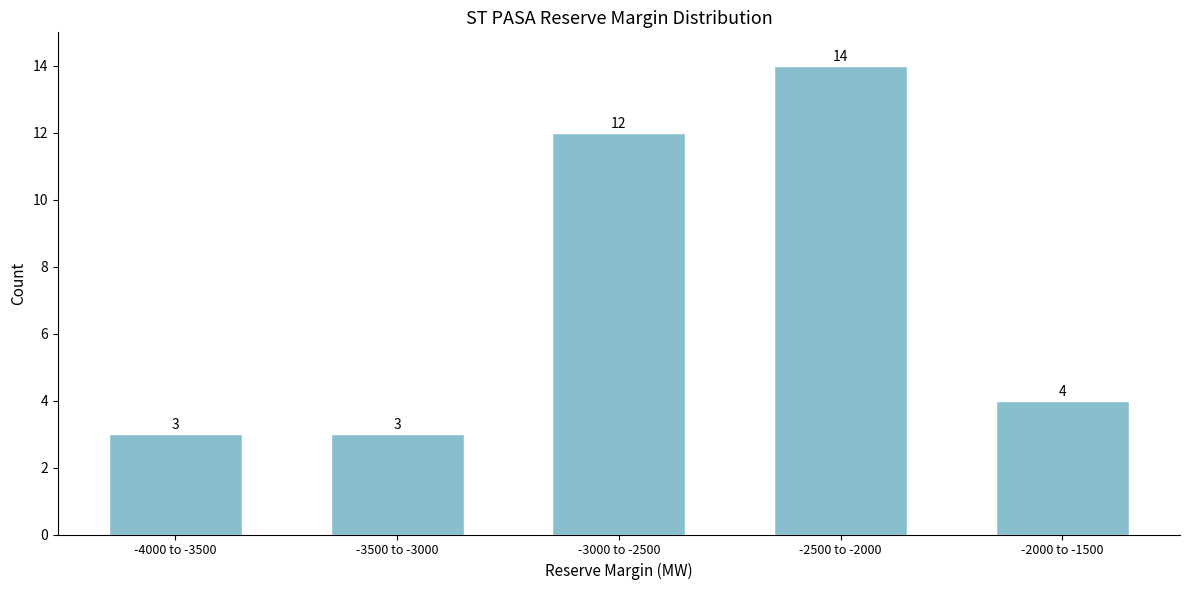

Reading left to right, what are all the values shown in this chart?

-4000 to -3500=3	-3500 to -3000=3	-3000 to -2500=12	-2500 to -2000=14	-2000 to -1500=4